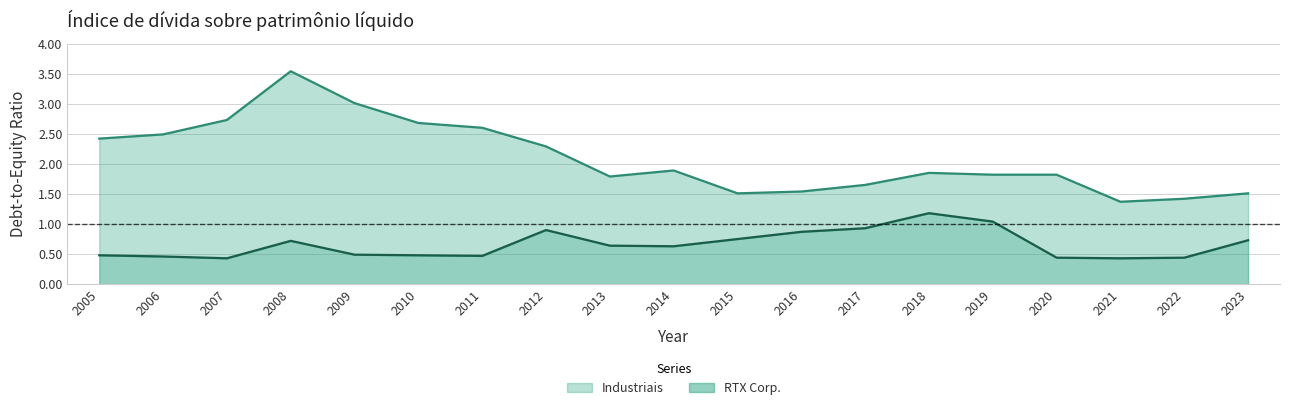

Between 2011 and 2016, which is larger?

2011